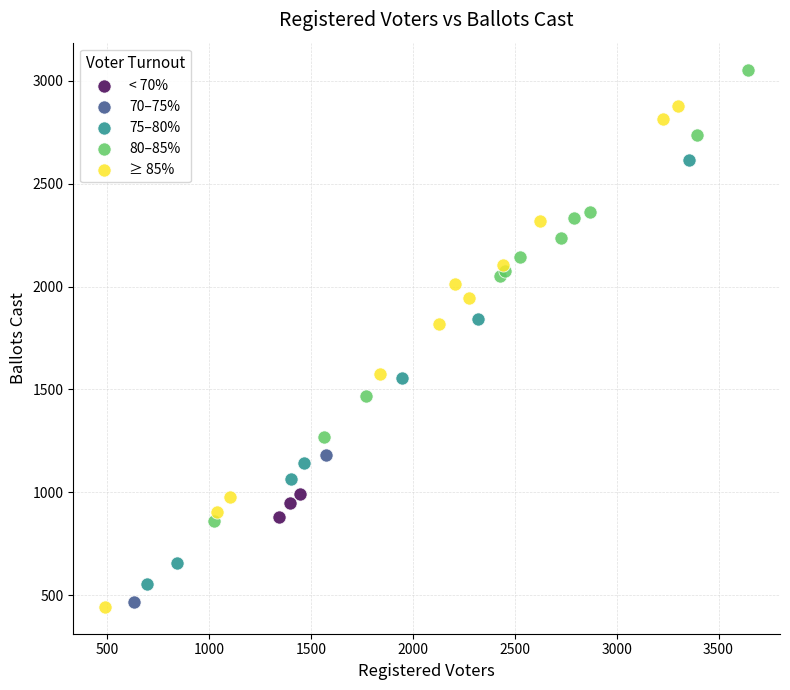

Which series reaches the minimum Y coordinate?

≥ 85%